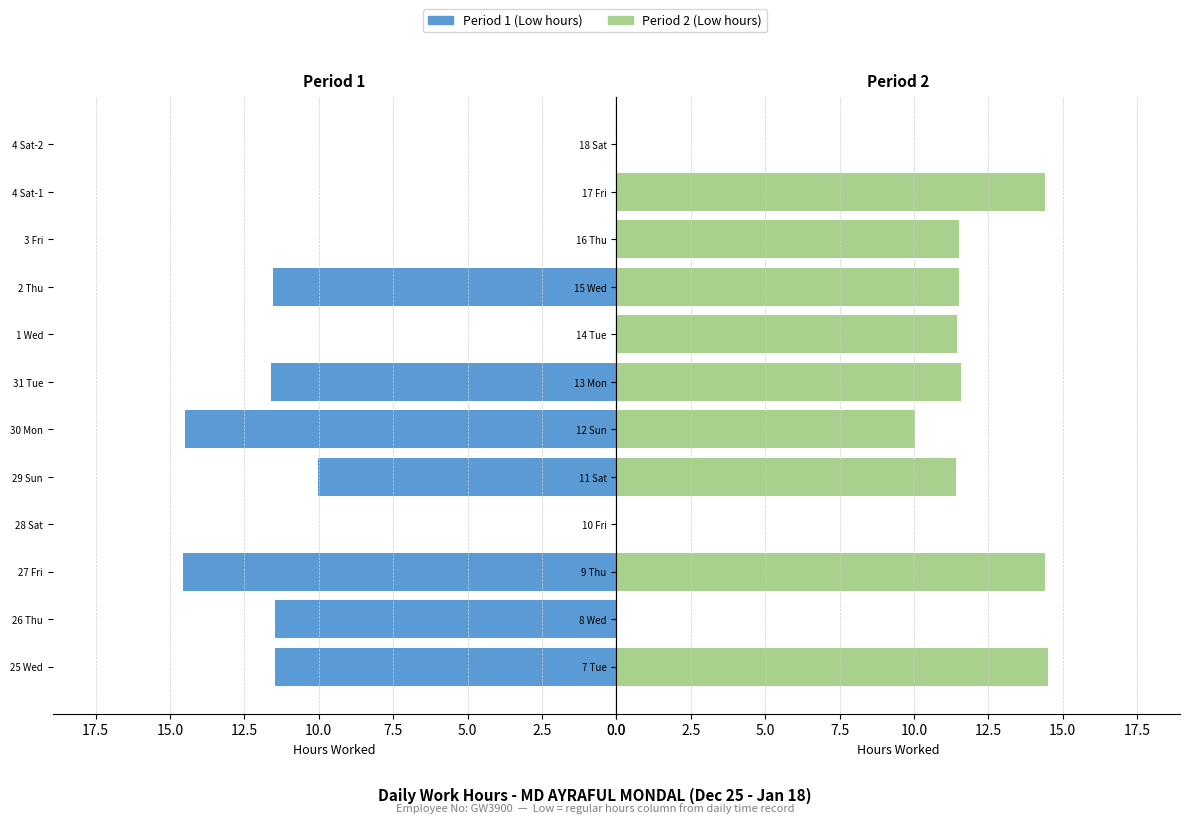

Does the chart contain any negative values?

No